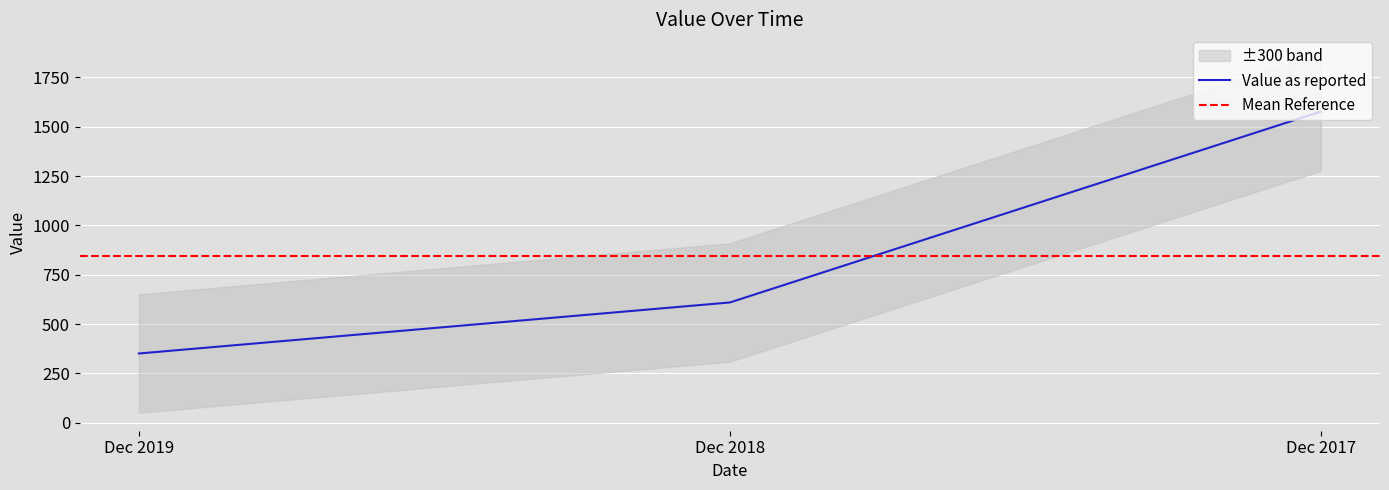

Does the chart display data point markers on the line(s)?

No